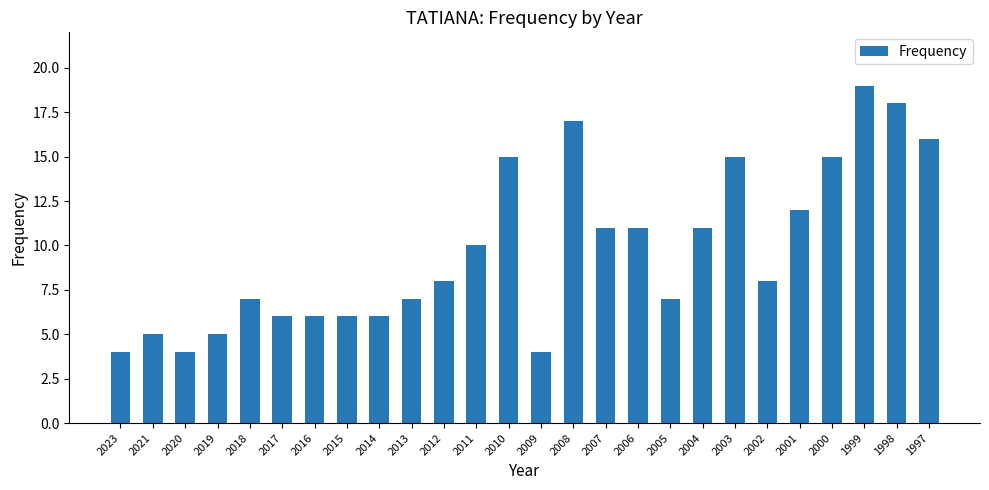

What is the ratio of the value at 2011 to the value at 2017?

1.7